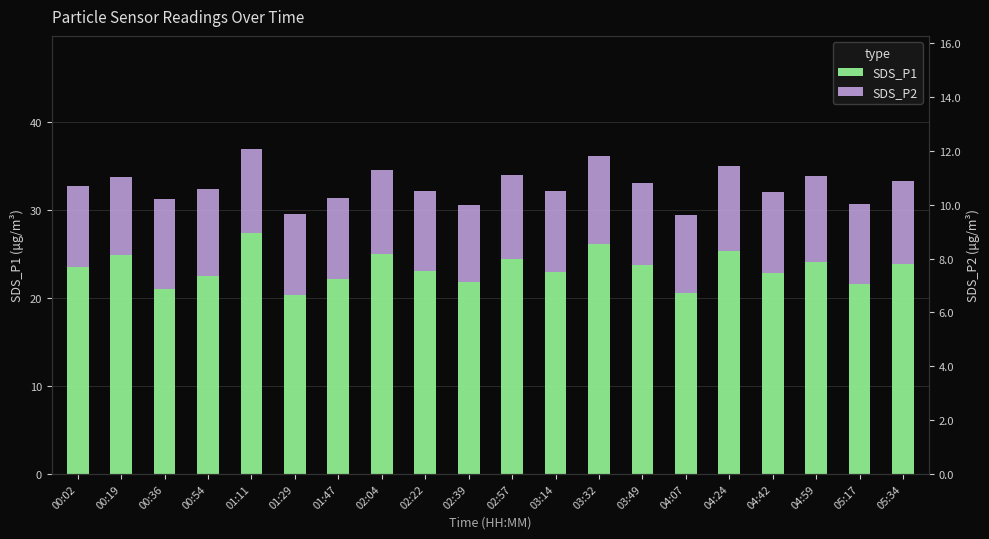

What is the minimum value shown in the chart?

8.8